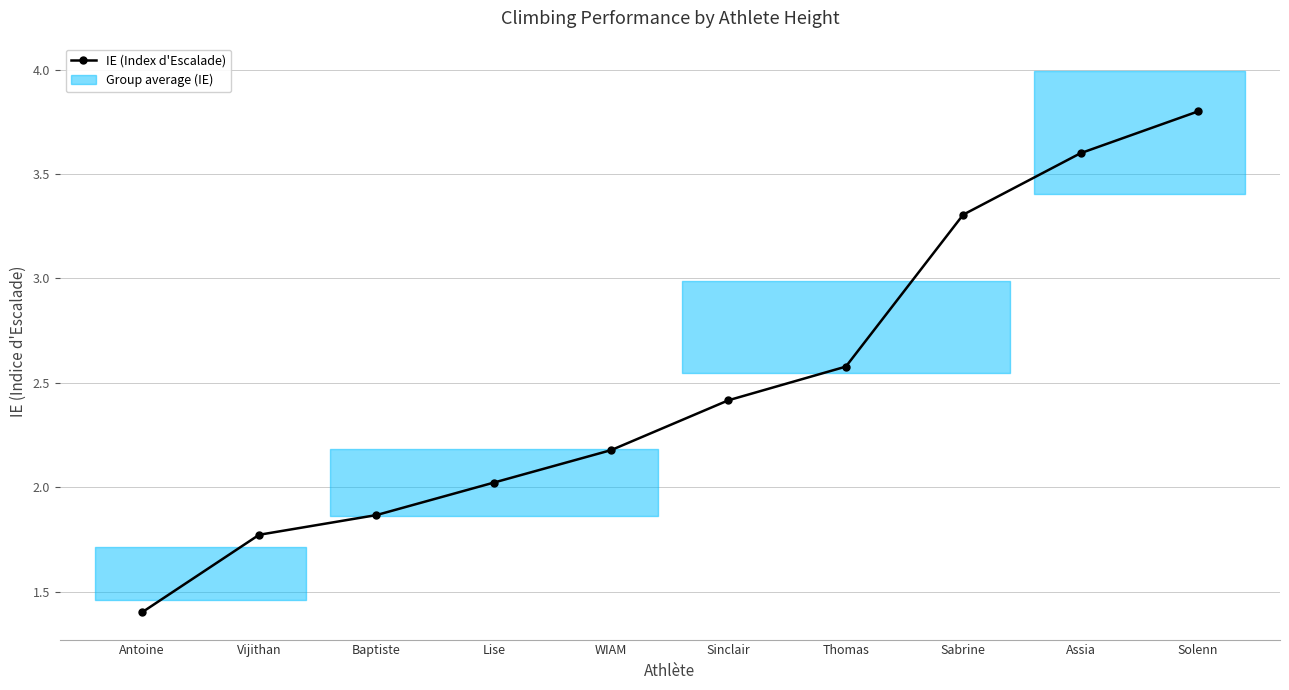

What is the change in value from Baptiste to Thomas?

+0.7